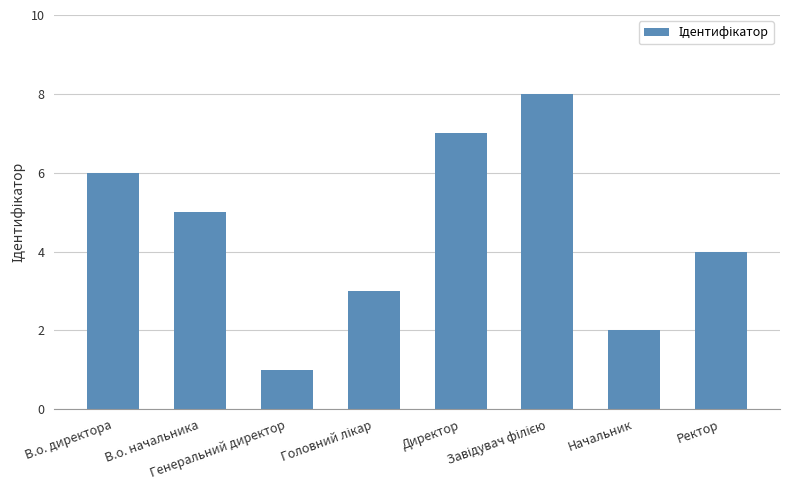

At which label does the data first exceed 5?

В.о. директора